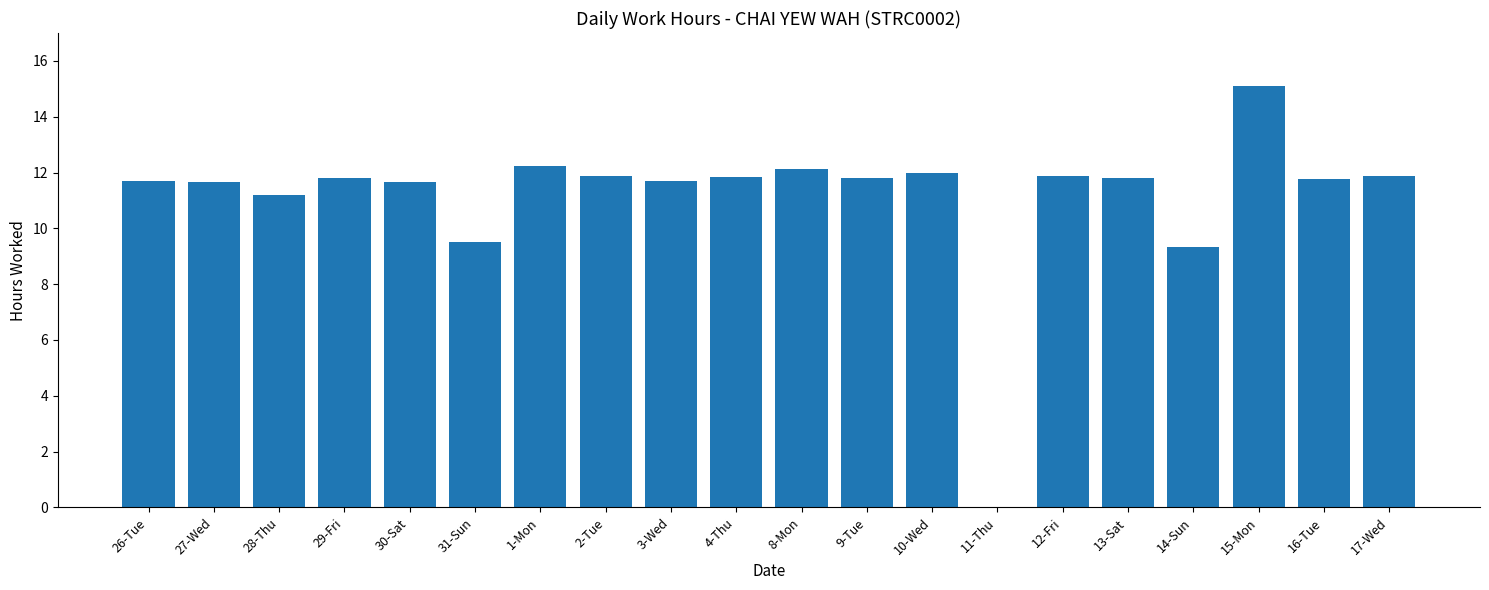

What is the average value?

11.1